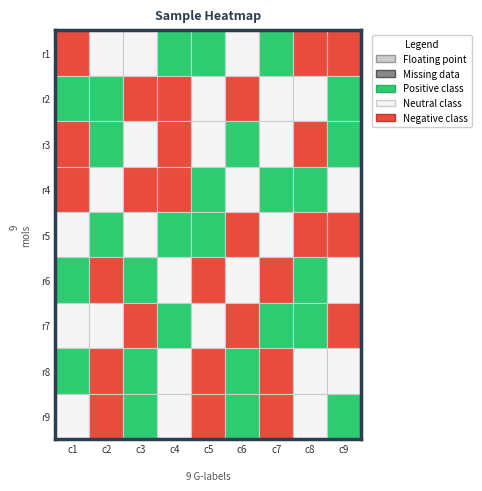

The value of row1 at 4 is 3. True or false?

False